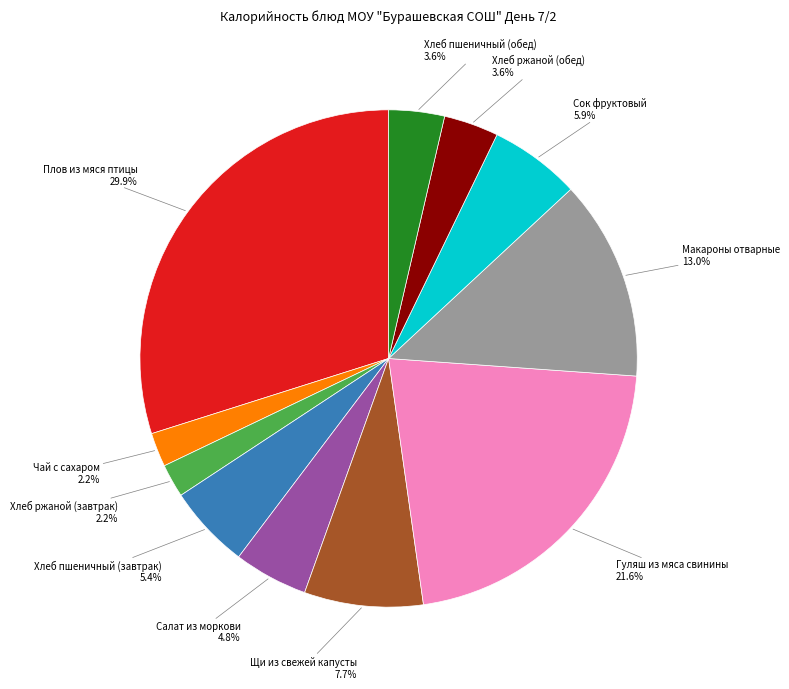

Is there a majority slice in this chart?

No